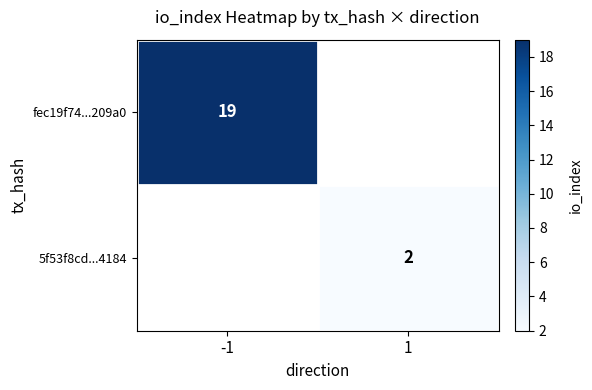

Which label corresponds to the largest value in the chart?

-1